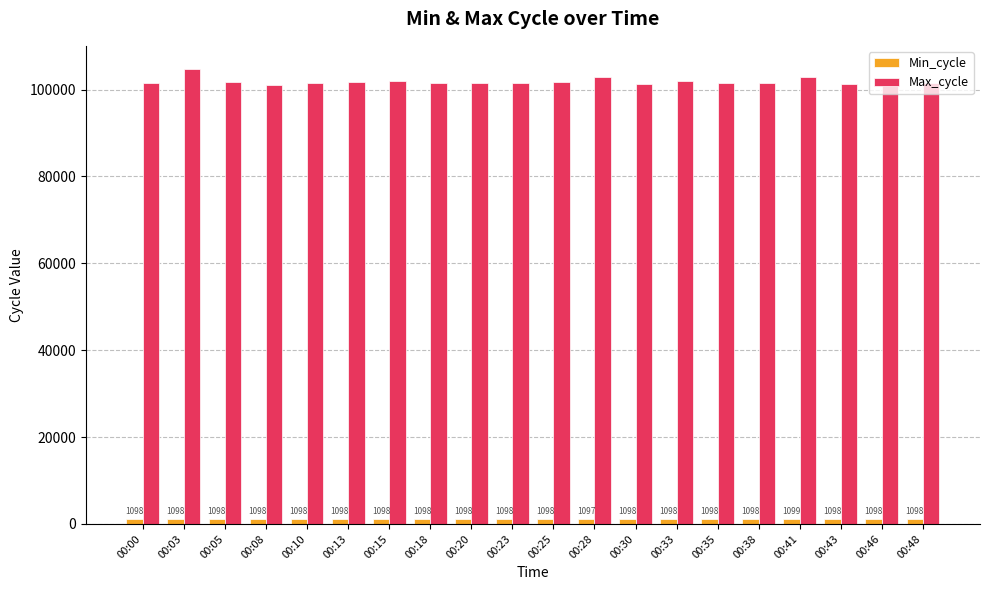

At which label is Max_cycle closest to 102960?

00:41